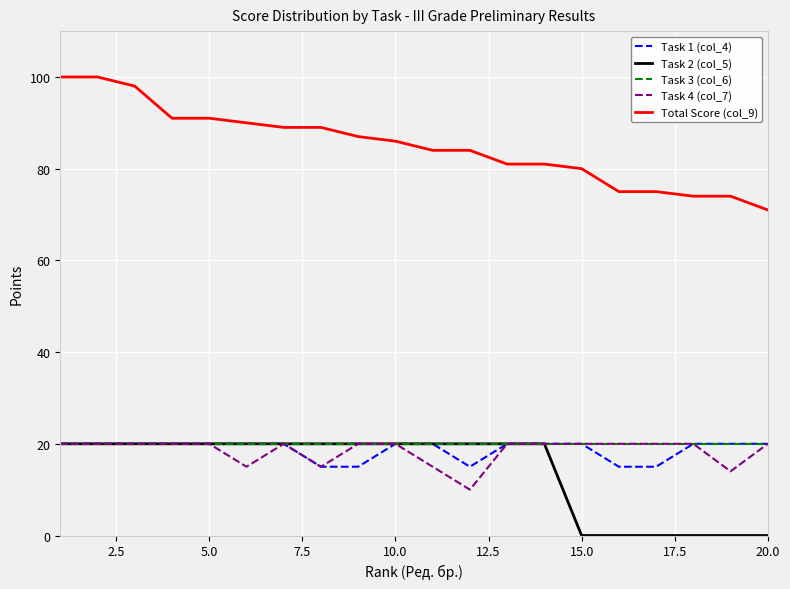

Does the chart have visible grid lines?

Yes